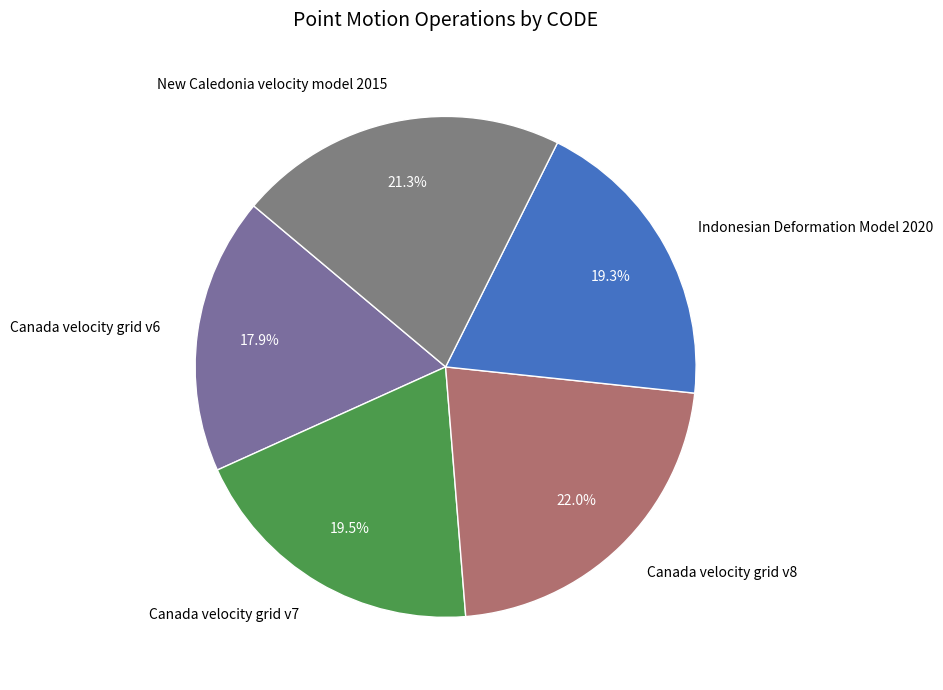

What percentage do Canada velocity grid v7 and Indonesian Deformation Model 2020 together represent?

38.8%